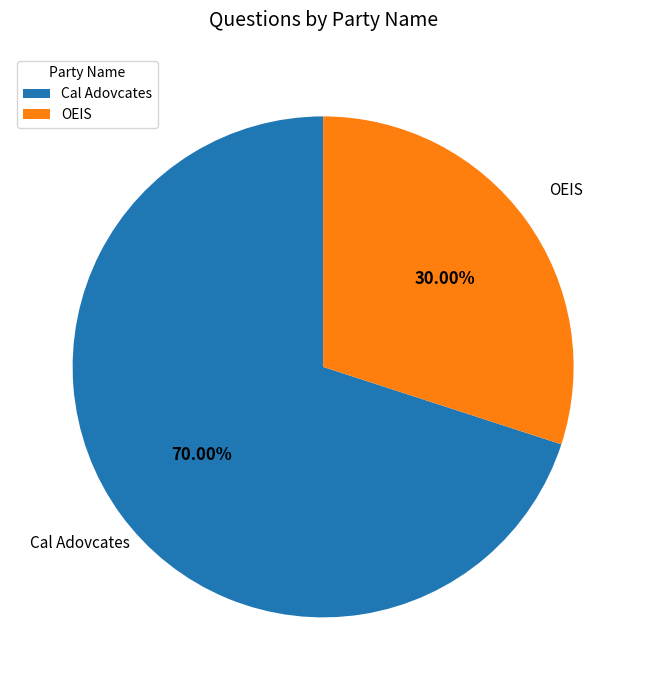

To the nearest percent, what is the difference between the Cal Adovcates and OEIS slice percentages?

40%